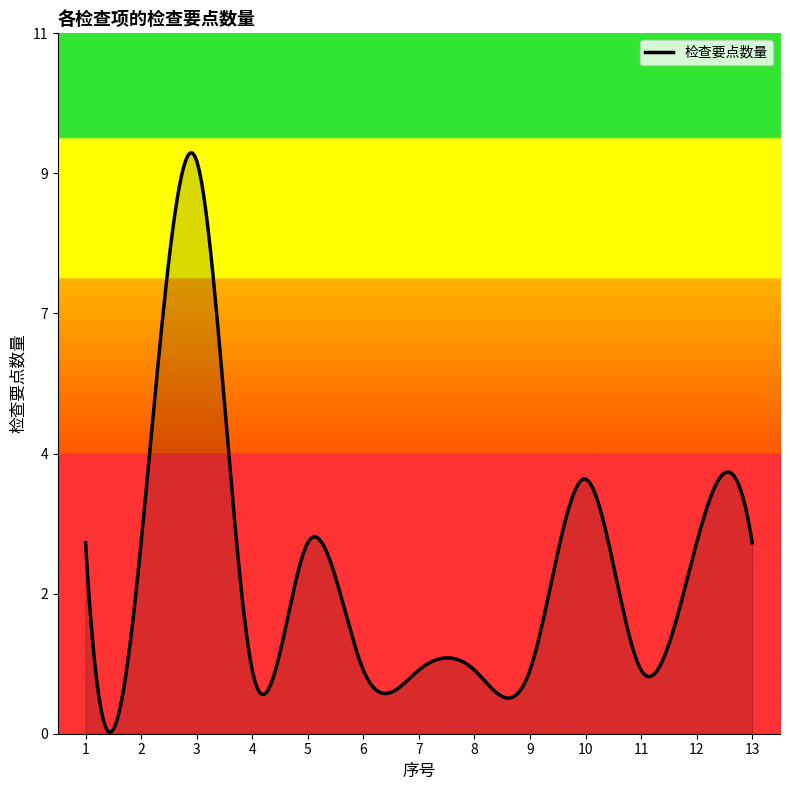

Read the value at 2.

3